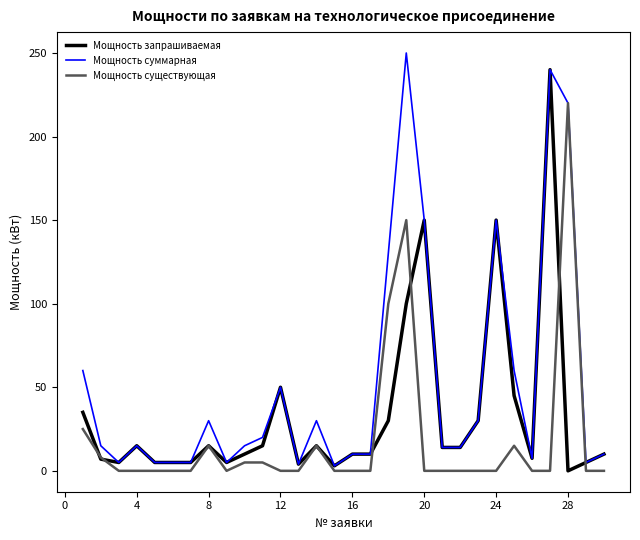

Which series has the largest total across all categories?

Мощность суммарная